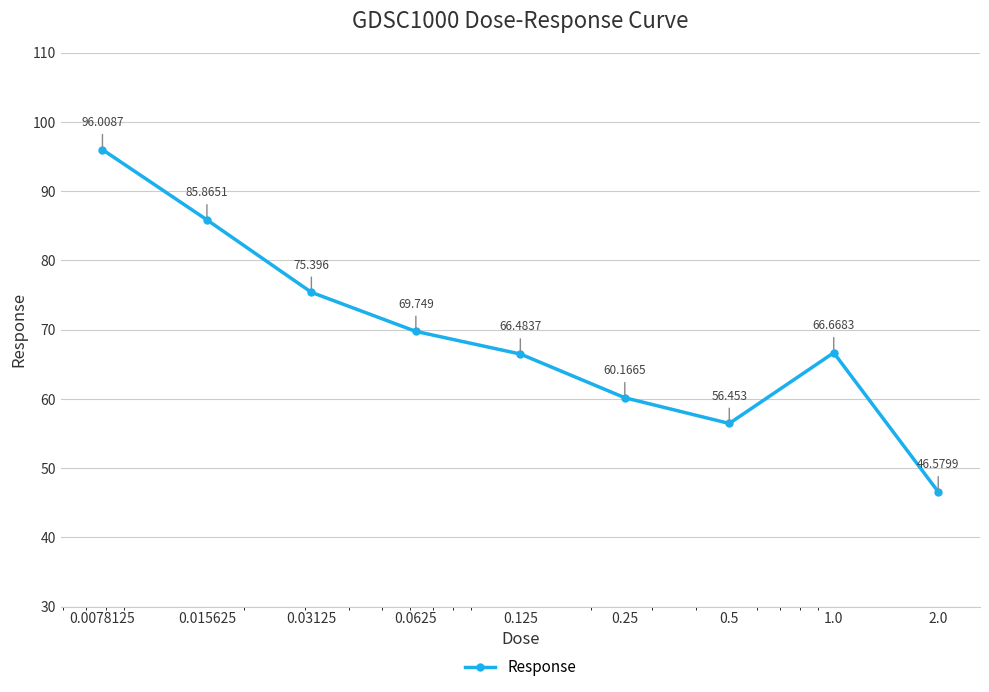

How many data points does each series have?

9